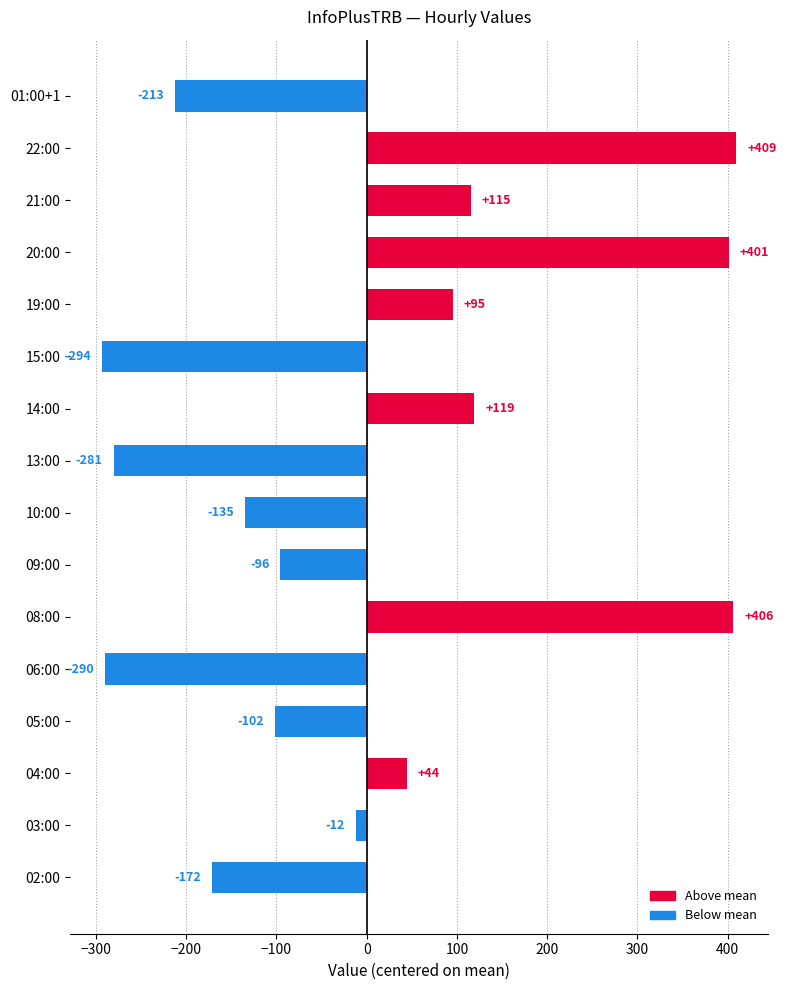

What is the difference between the second highest and second lowest values?

696.0